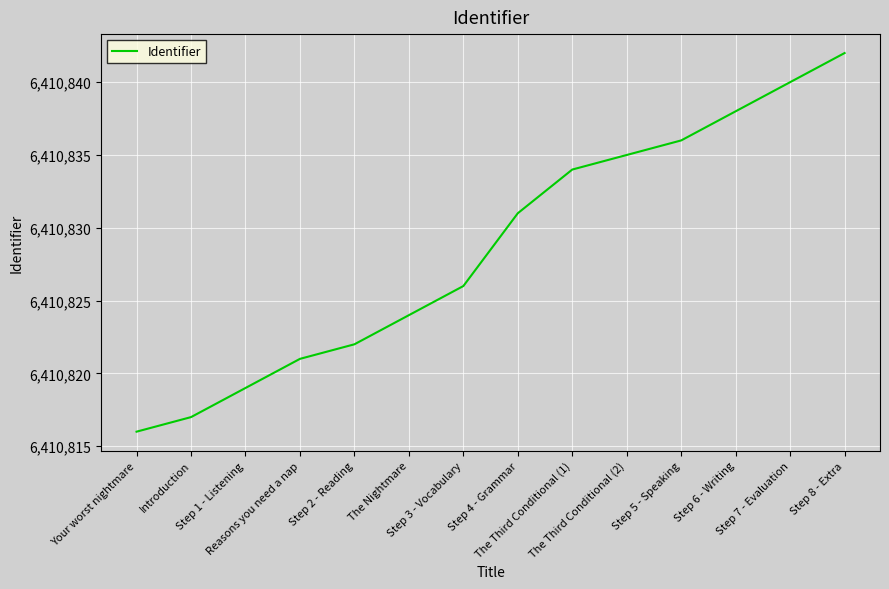

List the labels in order of value, largest first.

Step 8 - Extra, Step 7 - Evaluation, Step 6 - Writing, Step 5 - Speaking, The Third Conditional (2), The Third Conditional (1), Step 4 - Grammar, Step 3 - Vocabulary, The Nightmare, Step 2 - Reading, Reasons you need a nap, Step 1 - Listening, Introduction, Your worst nightmare